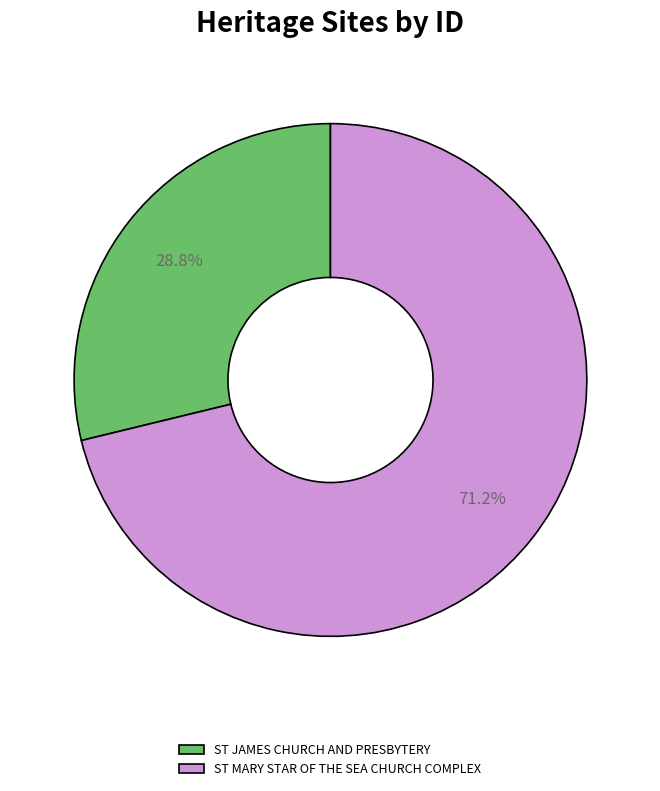

What is the largest slice in the pie chart?

ST MARY STAR OF THE SEA CHURCH COMPLEX